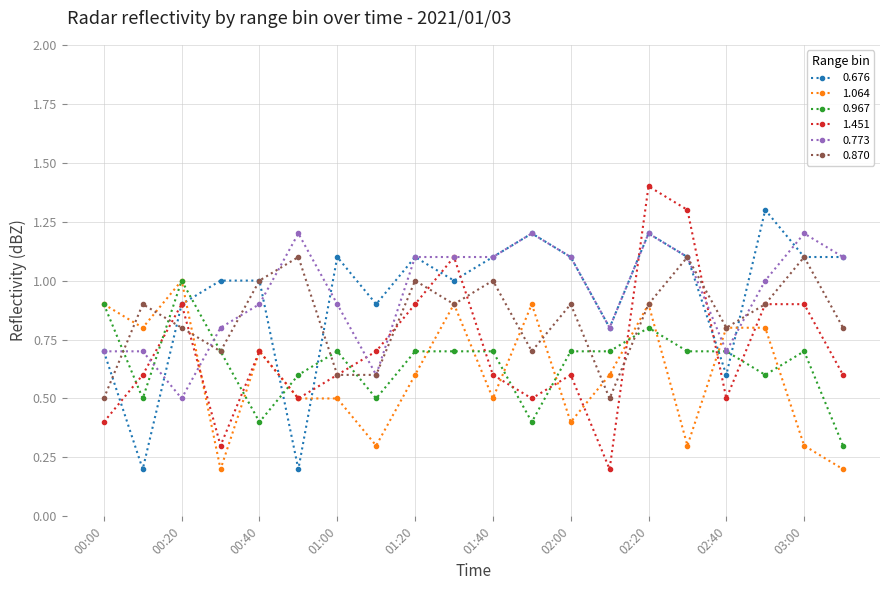

What is the maximum value for 1.064?

1.0